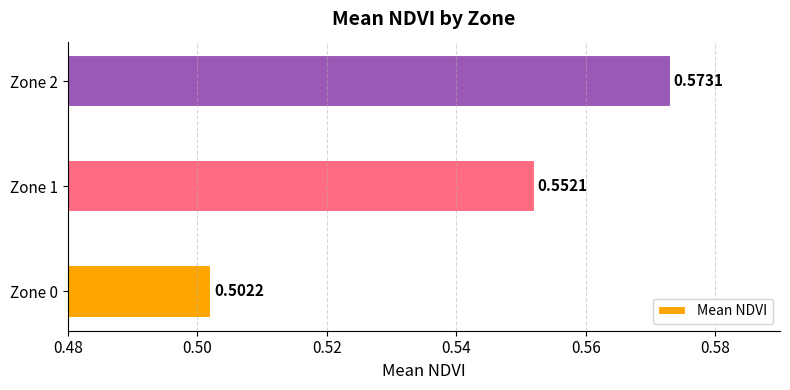

Count the number of categories in the chart.

3